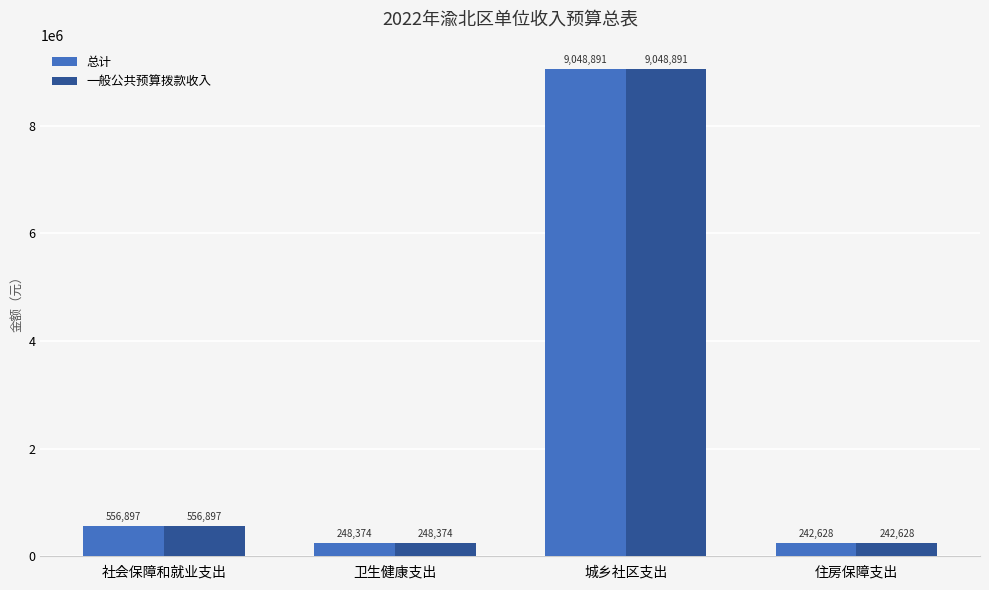

The value of 总计 at 住房保障支出 is 242627.6. True or false?

True